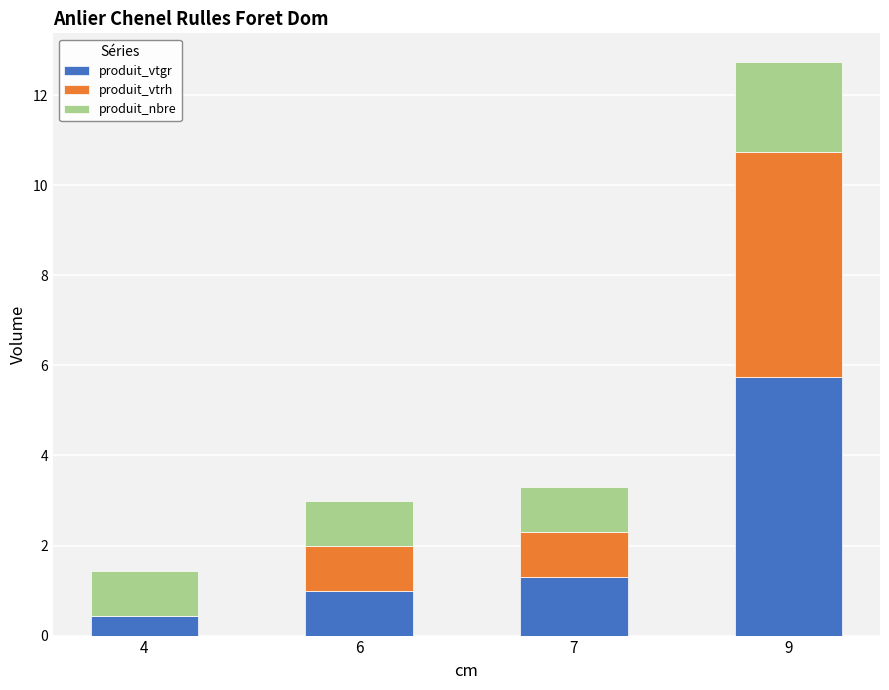

The value of produit_vtgr at 4 is 0.4. True or false?

True